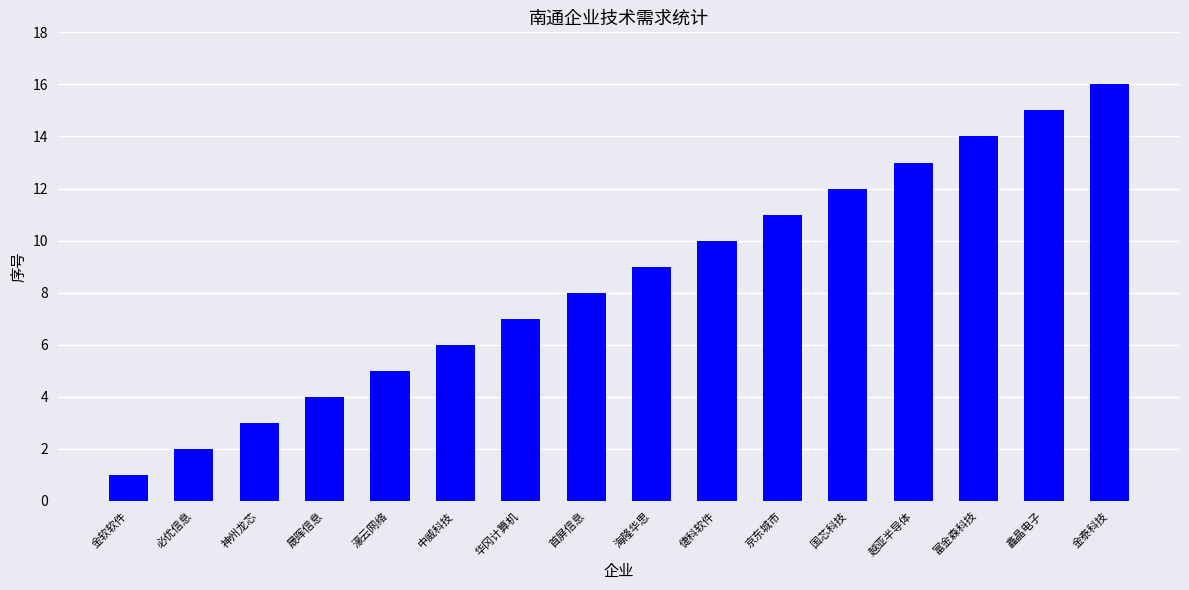

What is the change in value from 倢科软件 to 越亚半导体?

+3